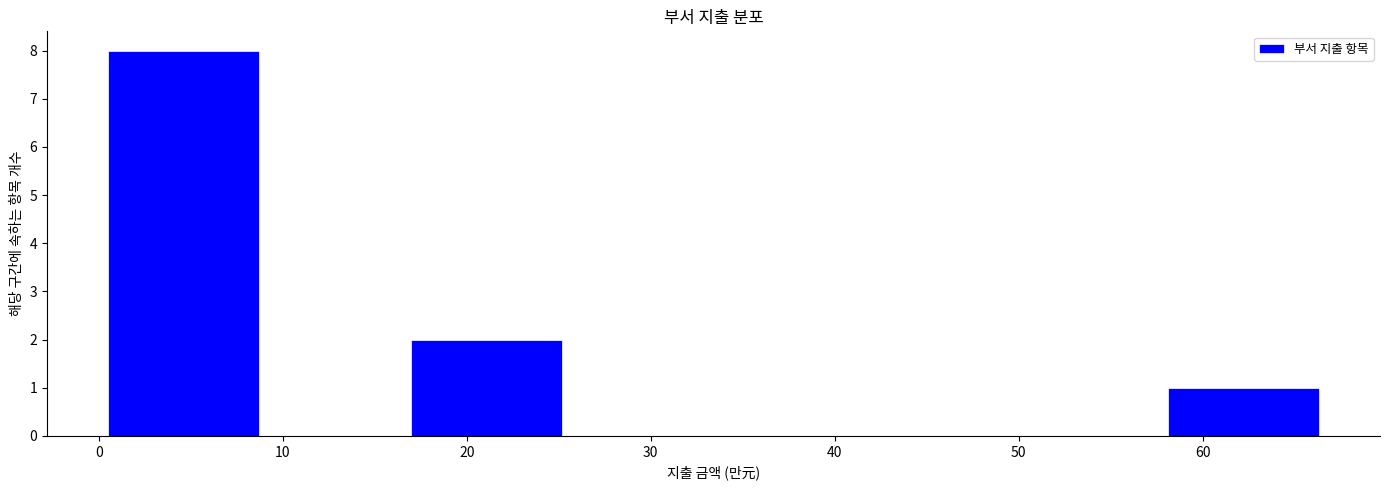

How tall is the bar that spans 17 to 25 on the x-axis? Neither the bar edges nor the heights are printed on the chart, so give them approximately, as read against the axes.

2